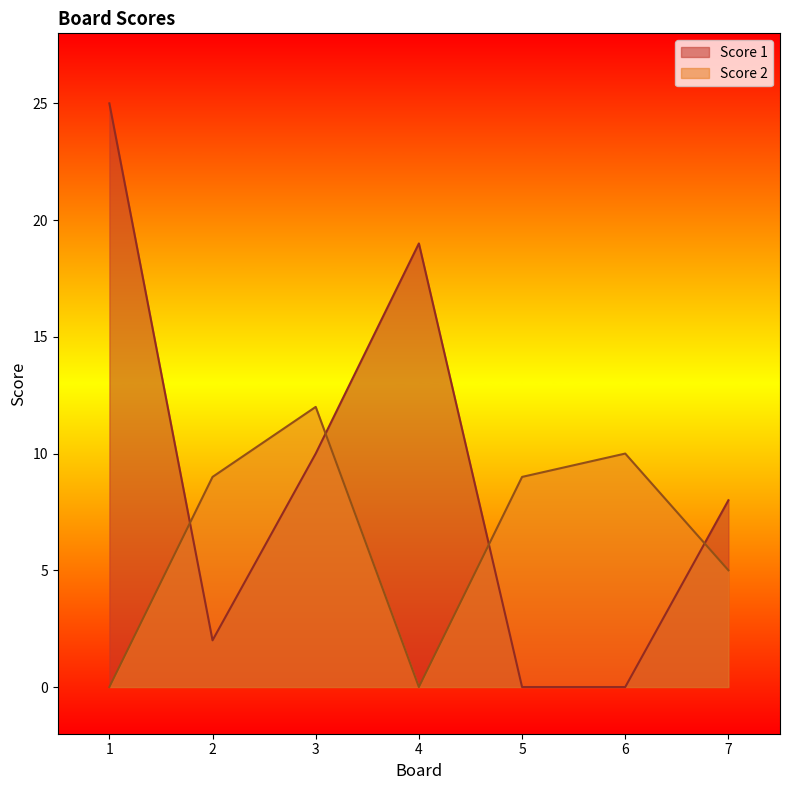

Between 3 and 5, which series saw the biggest shift?

Score 1